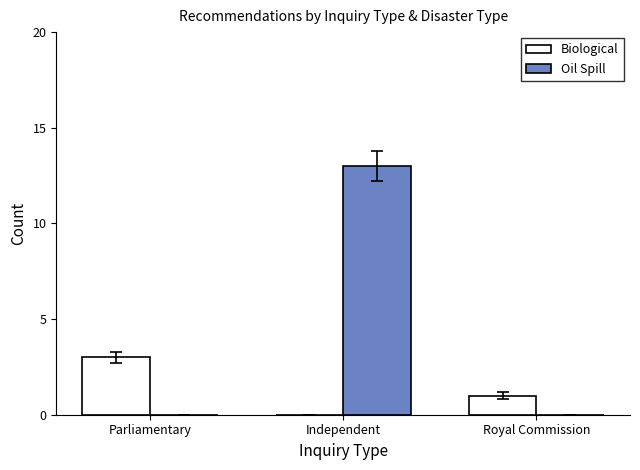

Reading left to right, transcribe all the data shown in this chart.

Biological: Parliamentary=3	Independent=0	Royal Commission=1
Oil Spill: Parliamentary=0	Independent=13	Royal Commission=0